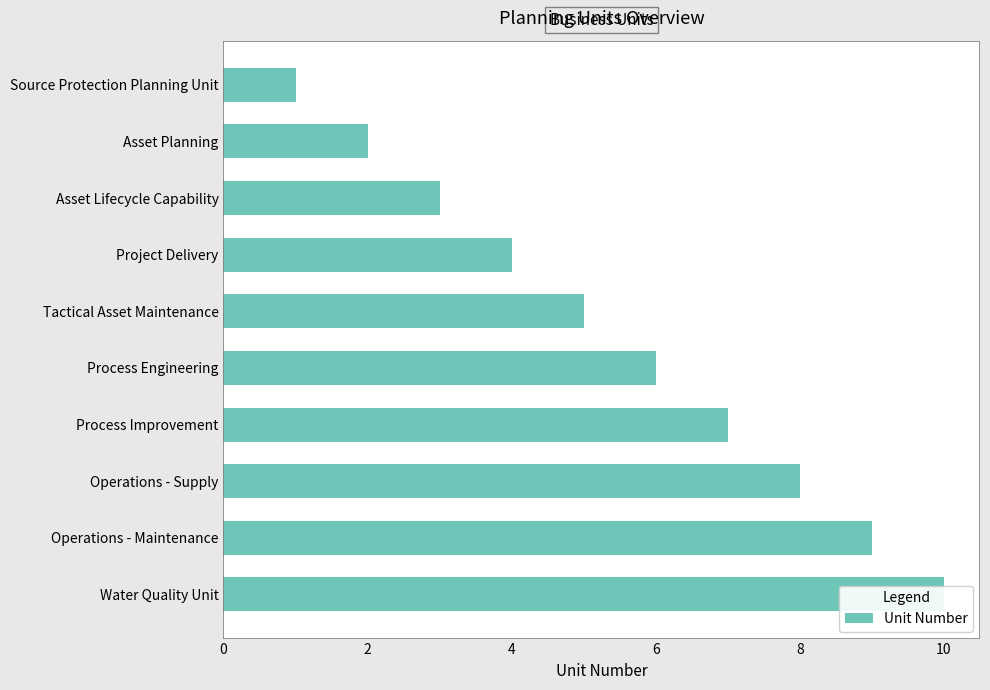

What is the average value?

6